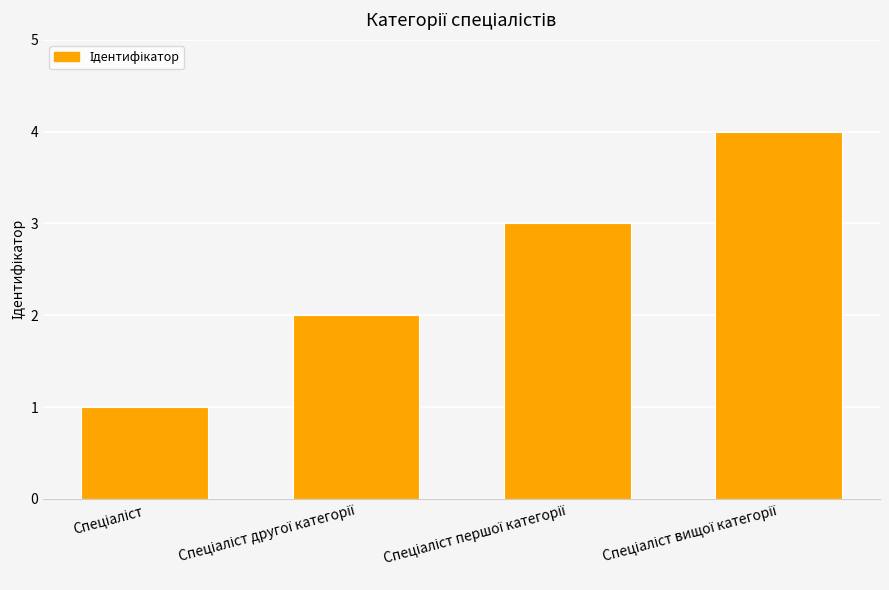

What is the maximum value shown in the chart?

4